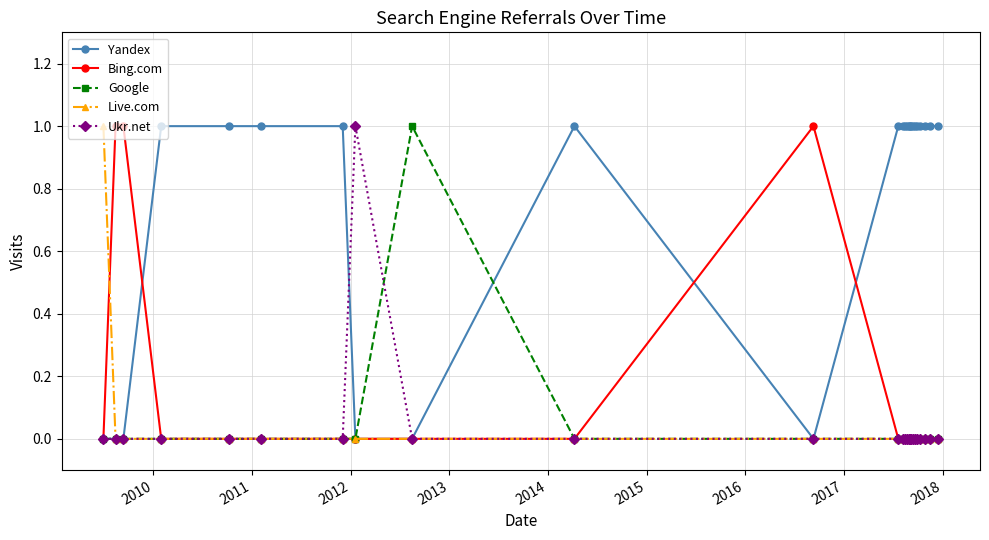

True or false: Ukr.net has more than 0 points higher than both neighbors.

True